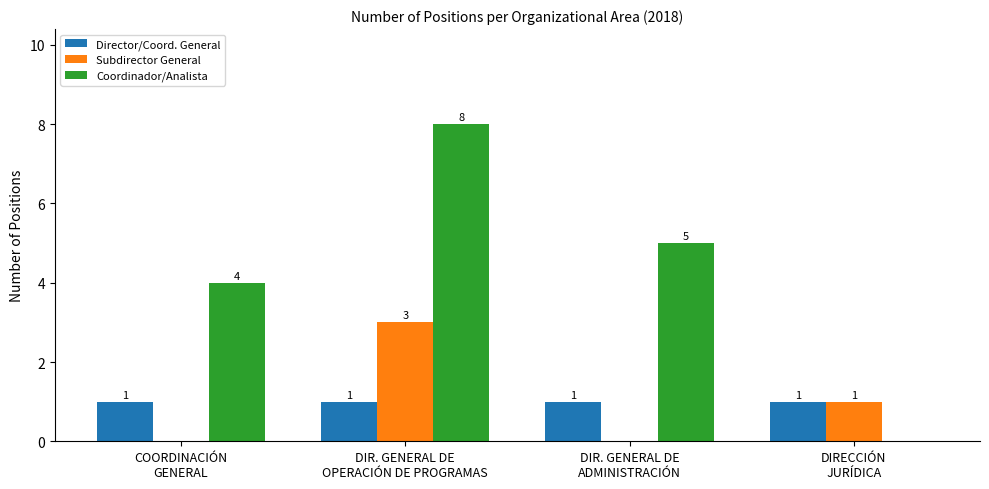

What is the highest value of the Director/Coord. General series?

1